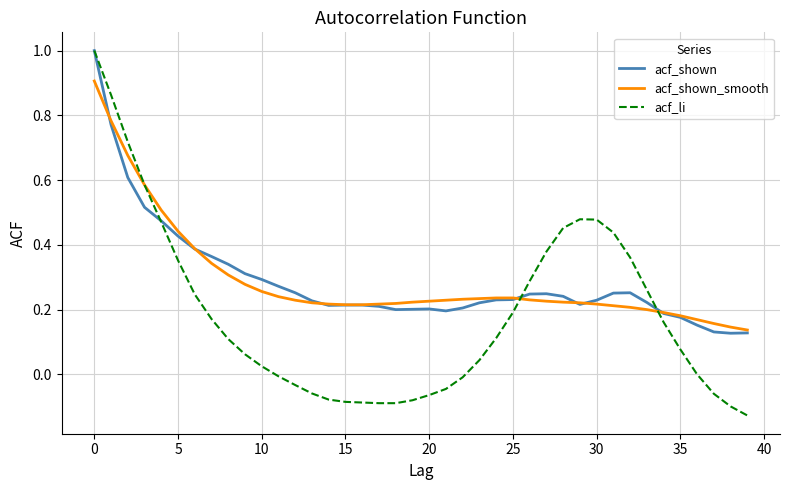

Which series has the widest spread of values?

acf_li